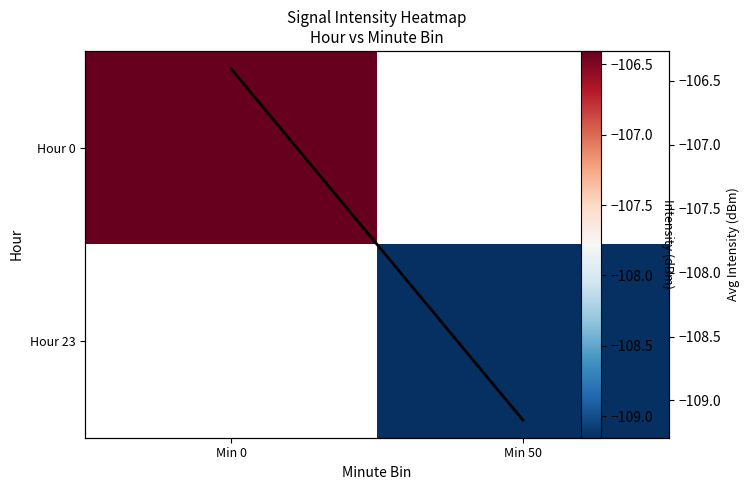

At Min 0, list the series in order from smallest to largest.

Hour 0, Hour 23, Col mean